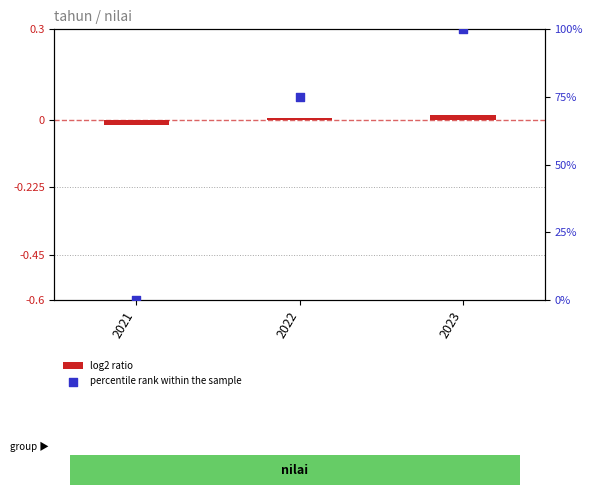

Is the value of percentile rank within the sample at 2022 greater than the value of log2 ratio at 2023?

Yes